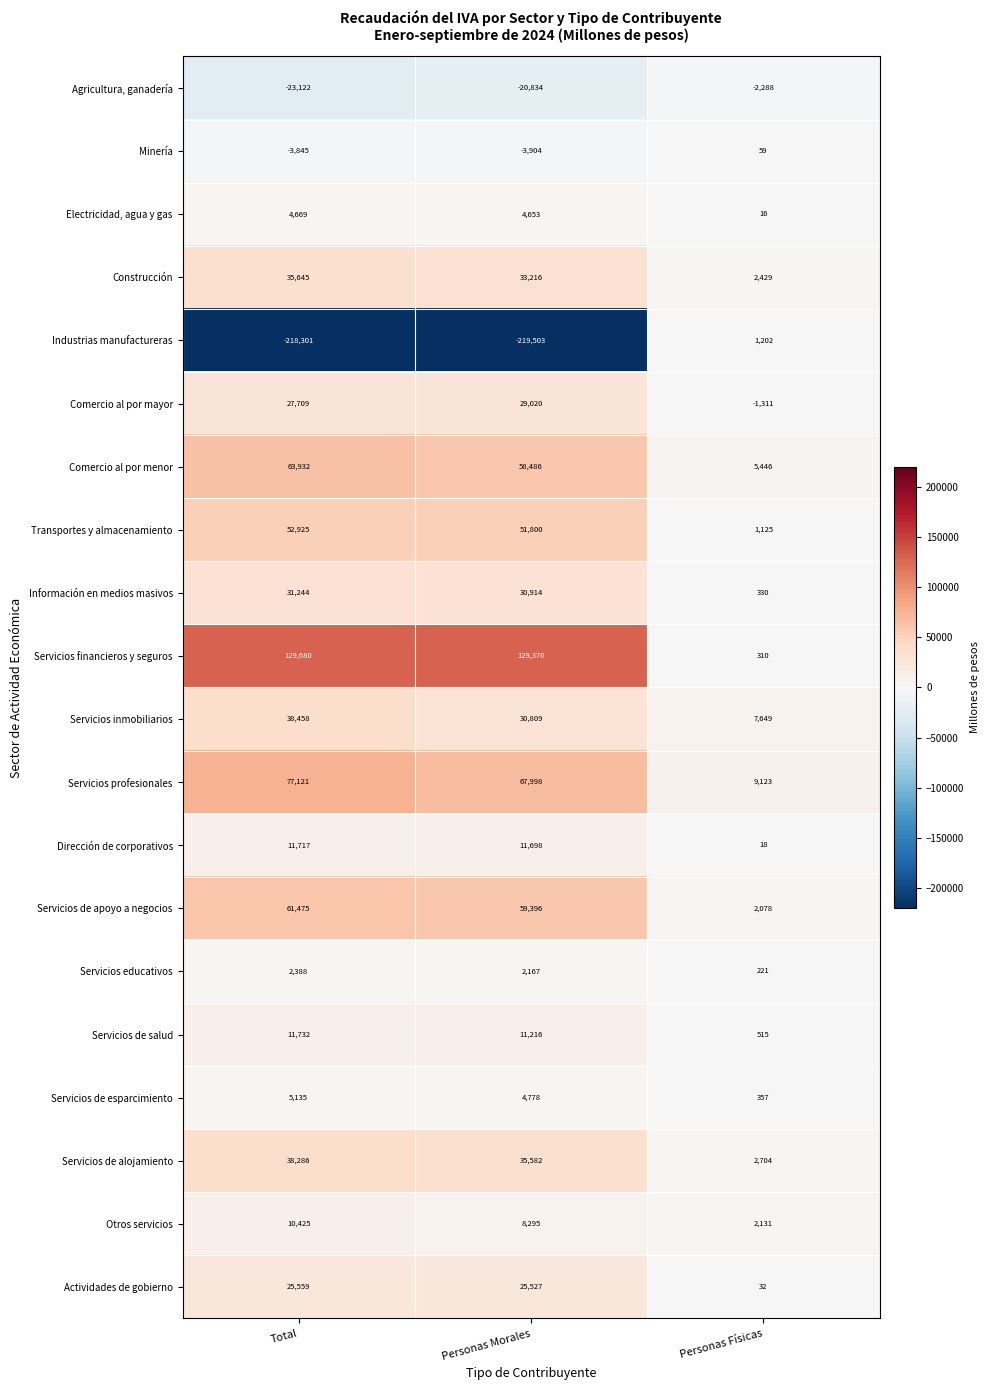

Rank the series by their maximum value, from lowest to highest.

Agricultura, ganadería, Minería, Industrias manufactureras, Servicios educativos, Electricidad, agua y gas, Servicios de esparcimiento, Otros servicios, Dirección de corporativos, Servicios de salud, Actividades de gobierno, Comercio al por mayor, Información en medios masivos, Construcción, Servicios de alojamiento, Servicios inmobiliarios, Transportes y almacenamiento, Servicios de apoyo a negocios, Comercio al por menor, Servicios profesionales, Servicios financieros y seguros